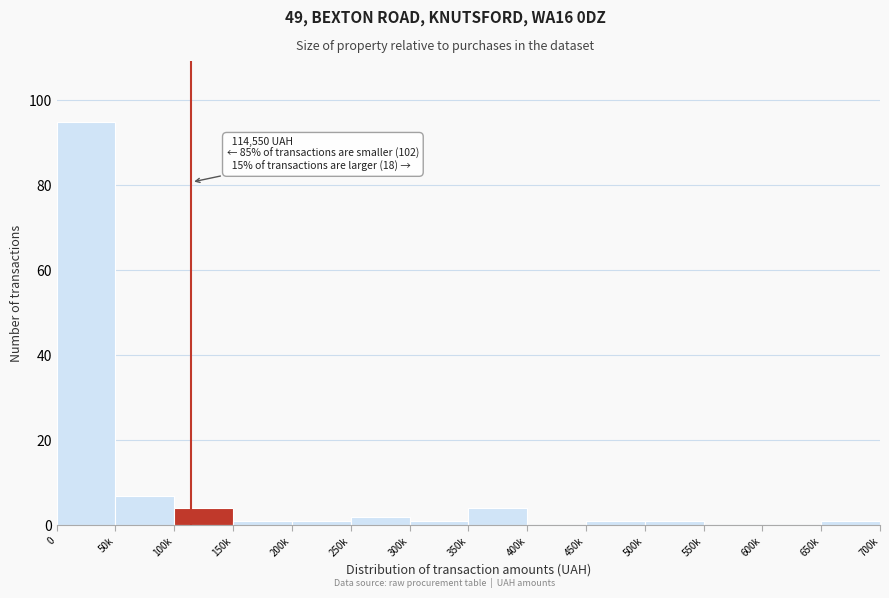

Reading right to left, extract all data points from this chart.

650k=1	600k=0	550k=0	500k=1	450k=1	400k=0	350k=4	300k=1	250k=2	200k=1	150k=1	100k=4	50k=7	0=95